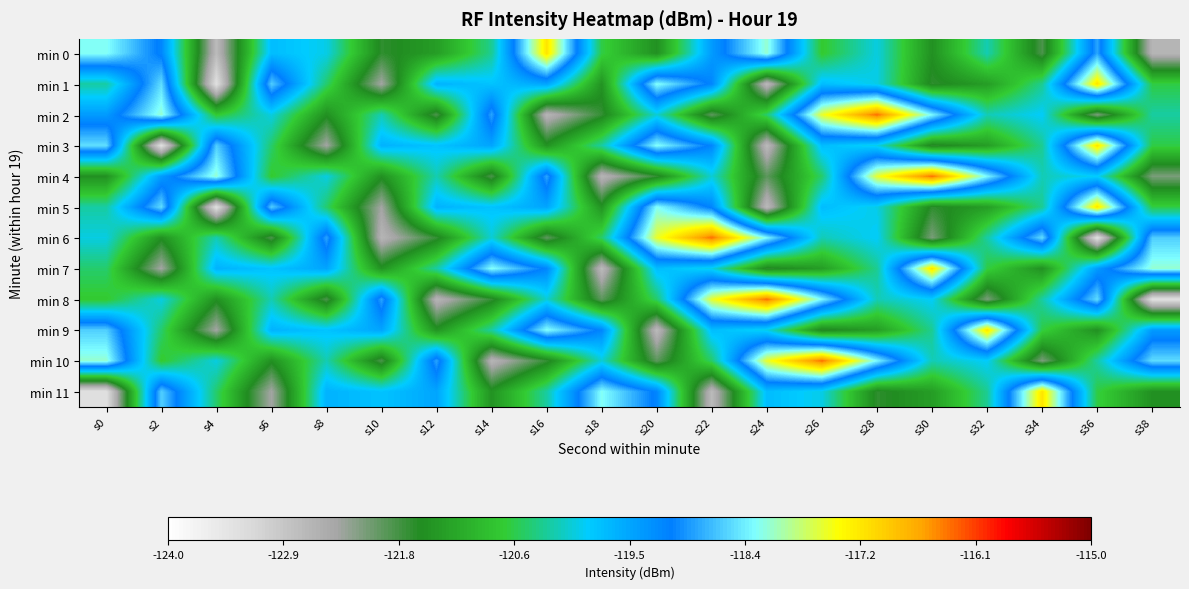

What is the spread (max minus min) of values at s2?

5.2